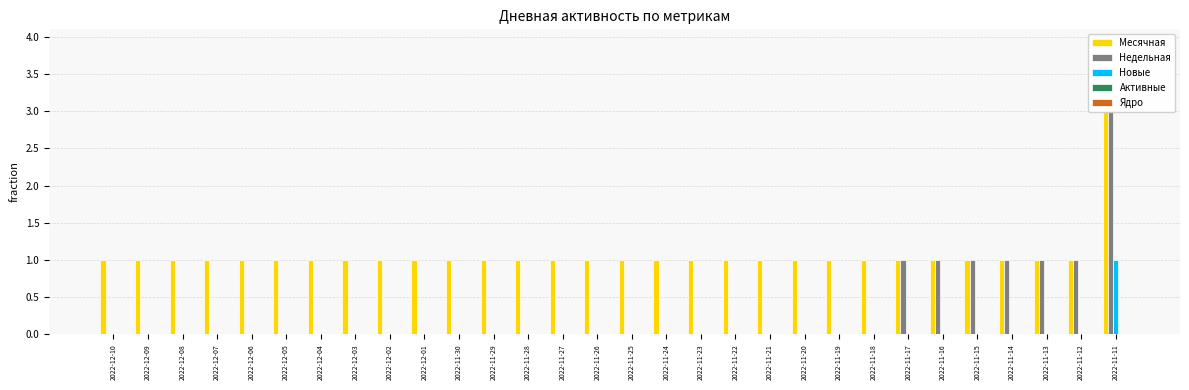

What is the label of the 14th bar from the left?

2022-11-27